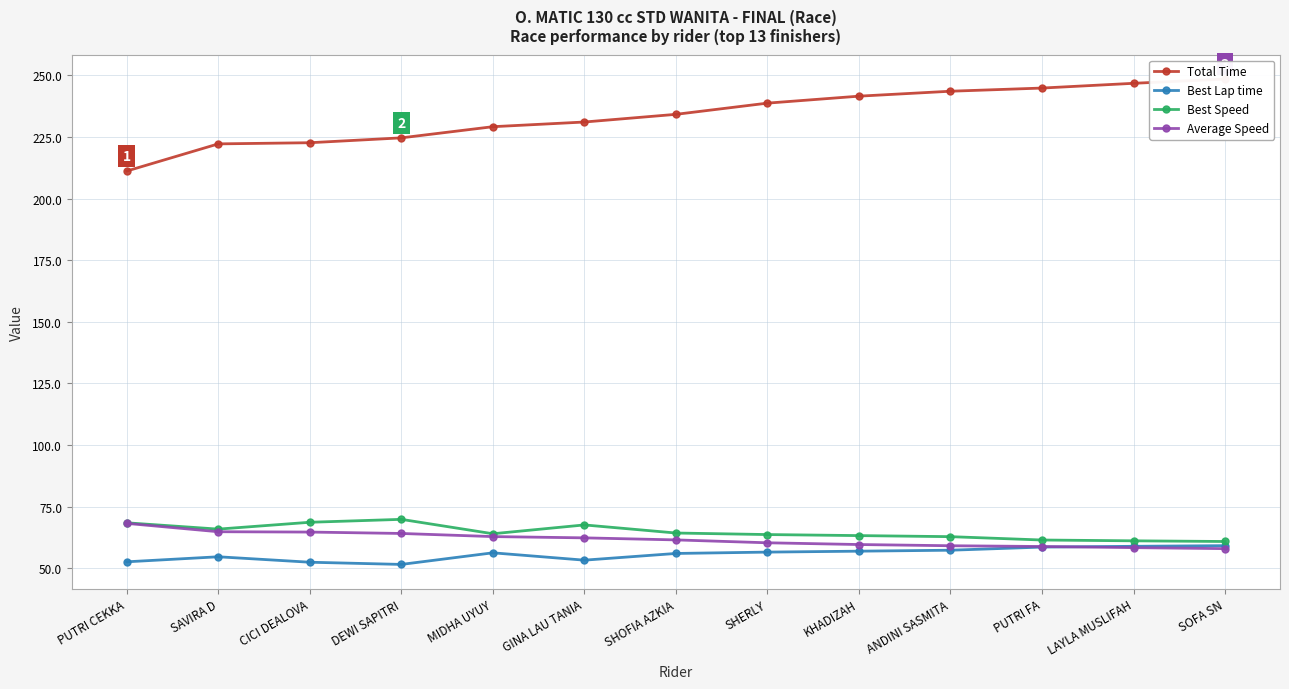

At which category is the sum across all series the highest?

SOFA SN